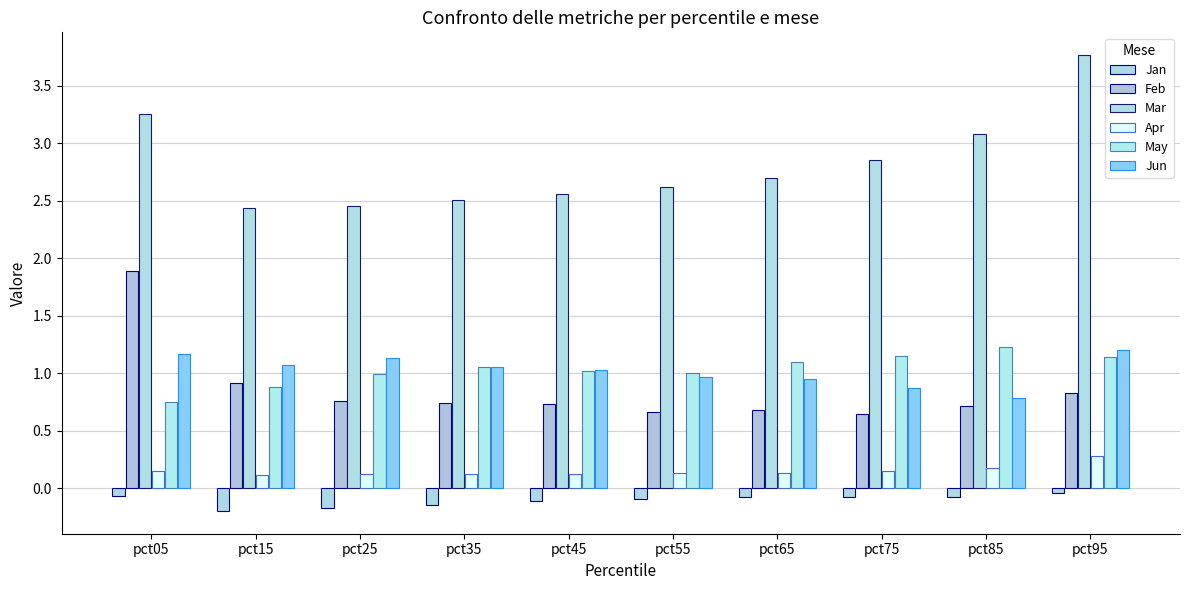

Rank the categories by Apr value from highest to lowest.

pct95, pct85, pct05, pct75, pct65, pct55, pct45, pct35, pct25, pct15